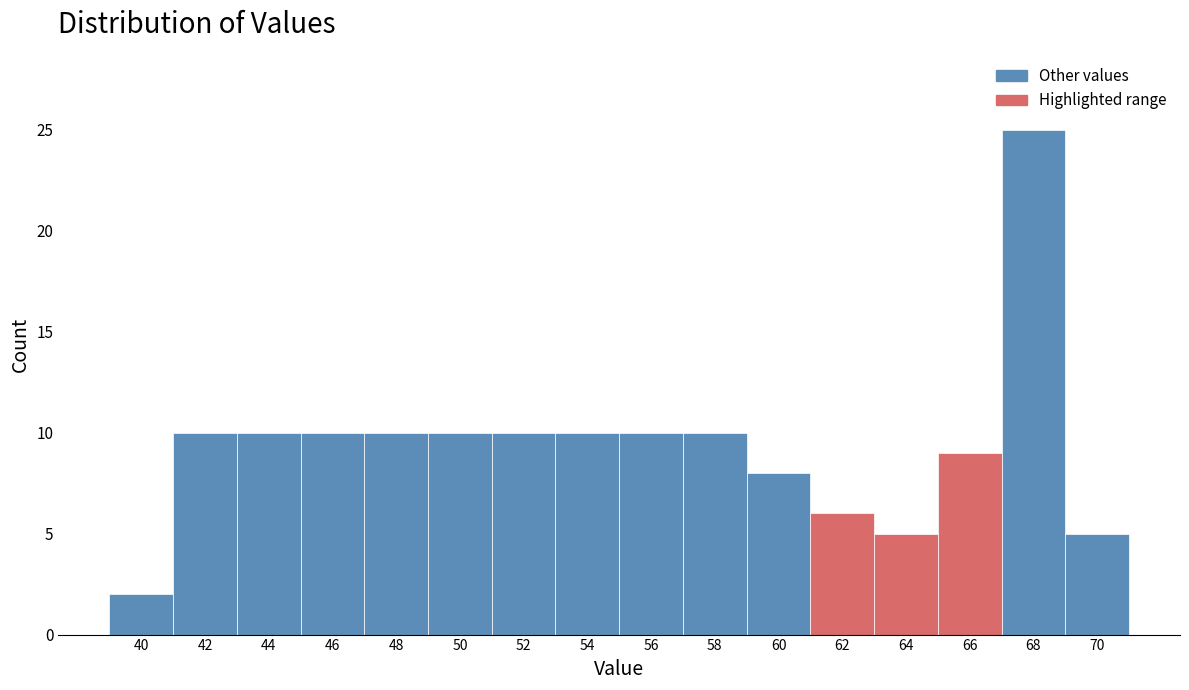

Reading left to right, transcribe all the data shown in this chart.

40=2	42=10	44=10	46=10	48=10	50=10	52=10	54=10	56=10	58=10	60=8	62=6	64=5	66=9	68=25	70=5